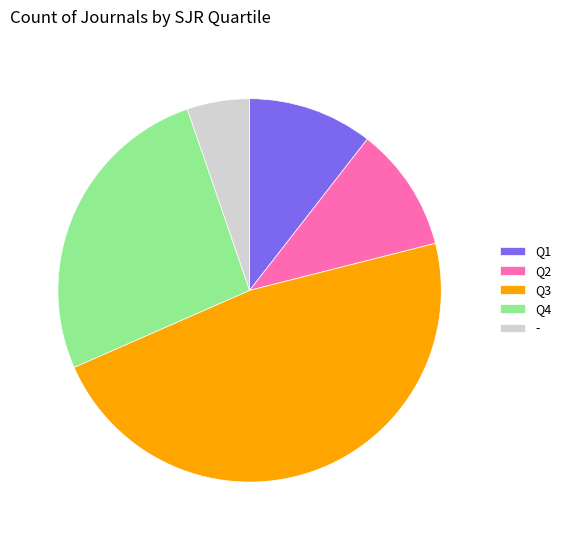

Do Q4 and Q2 together represent more than half of the pie?

No